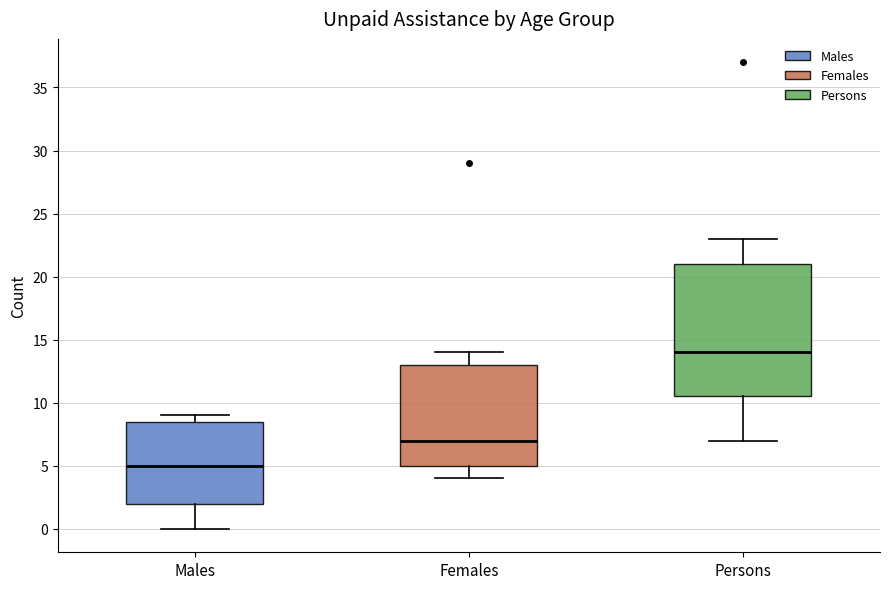

Where does the lower whisker of the box for Males end on the y-axis? The values are not printed on the chart, so give them approximately, as read against the axis.

0.0